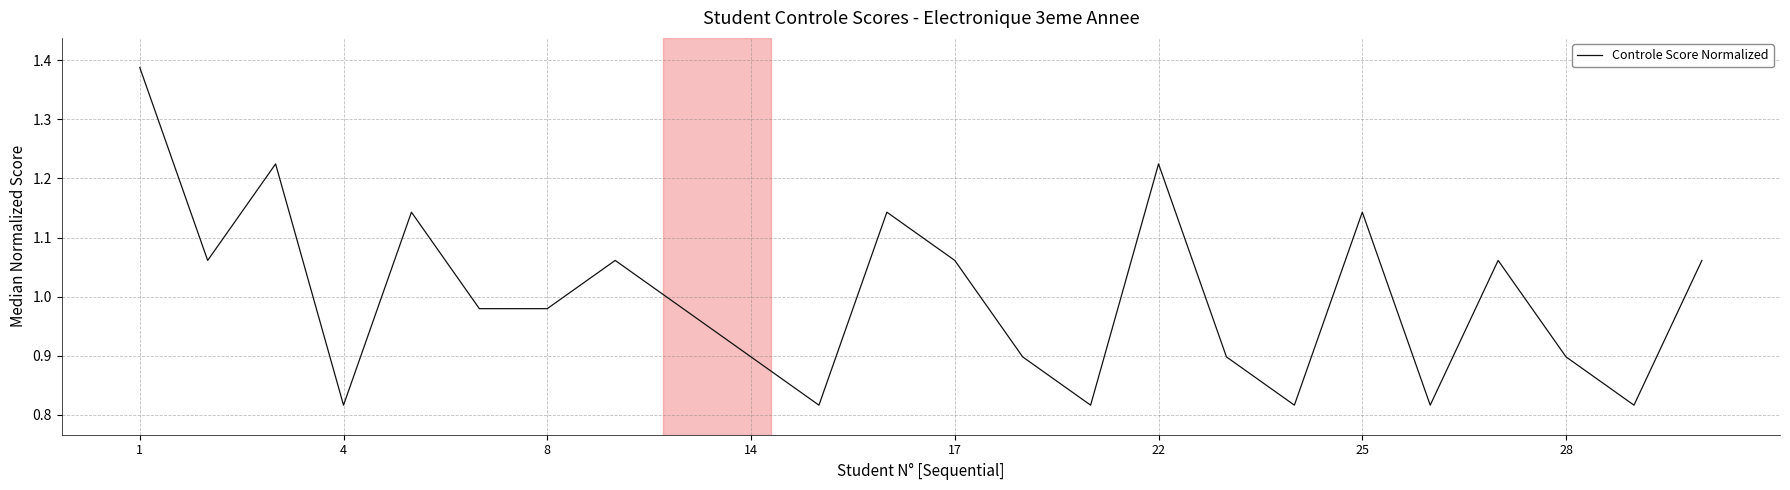

What is the difference between the maximum and minimum values?

0.6